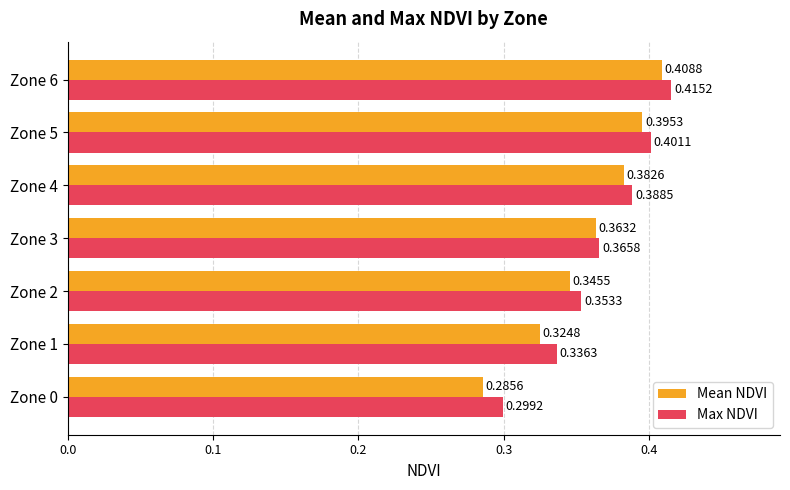

At which category is the sum across all series the highest?

Zone 6